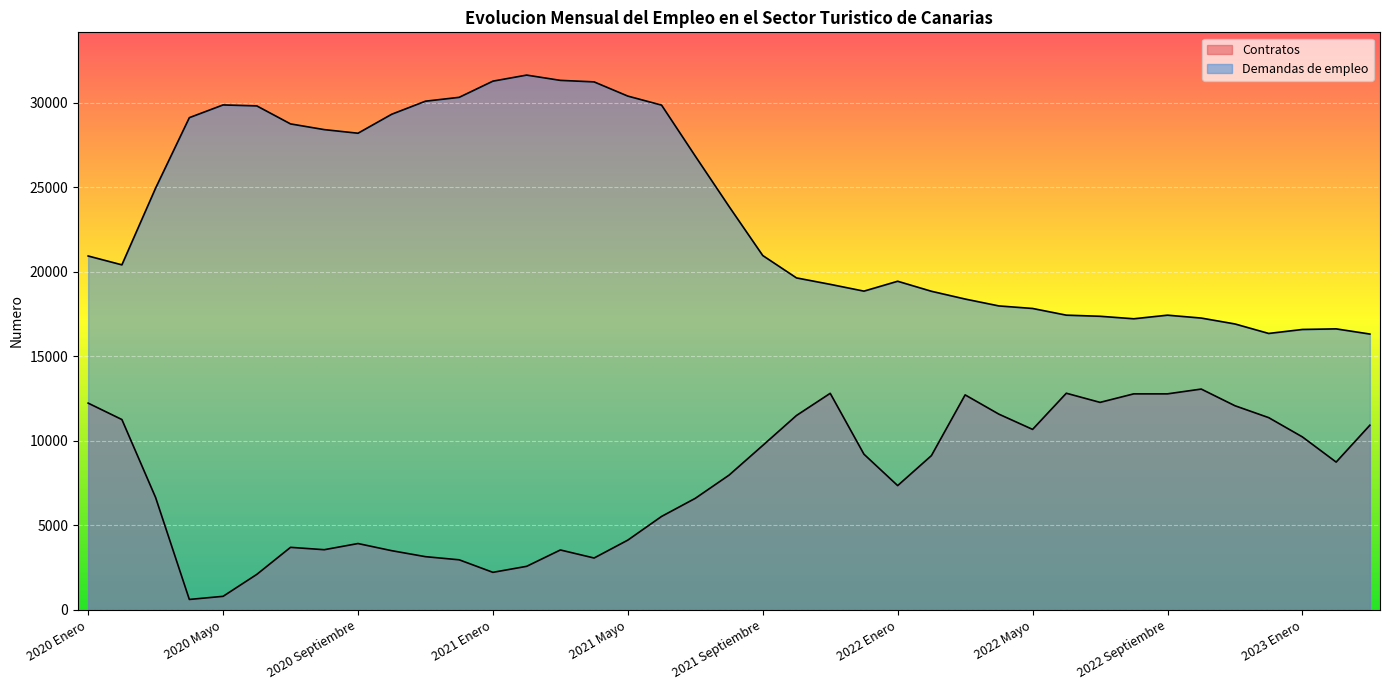

How many lines are shown in the chart?

2